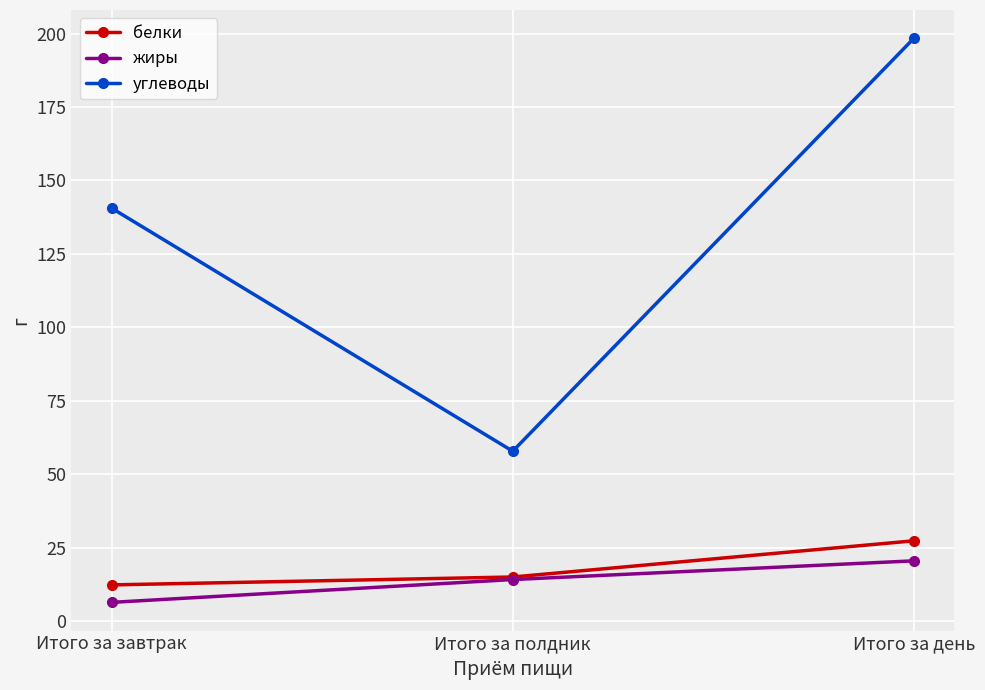

Does the chart have visible grid lines?

Yes